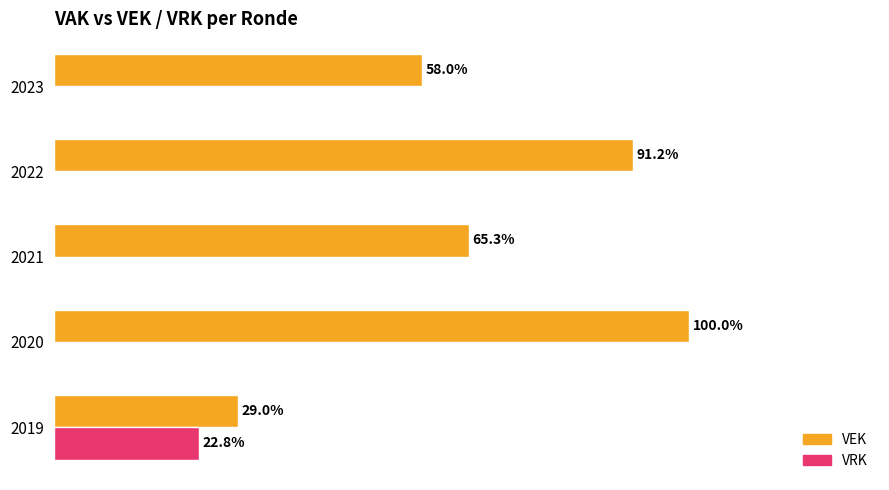

Is the value of VEK at 2021 greater than the value of VRK at 2022?

Yes